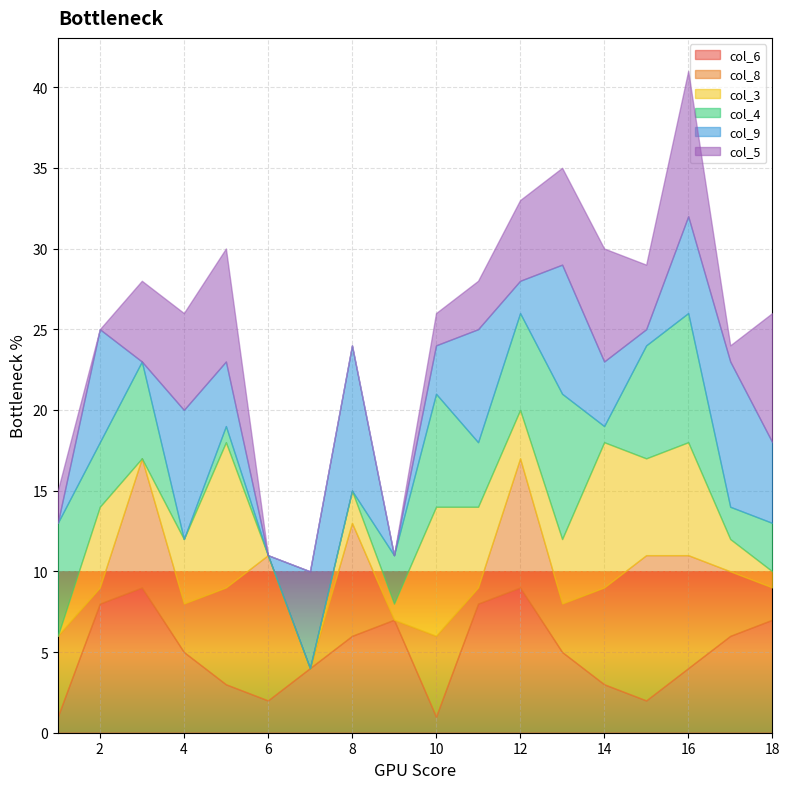

How many intersections are there between col_4 and col_3?

8